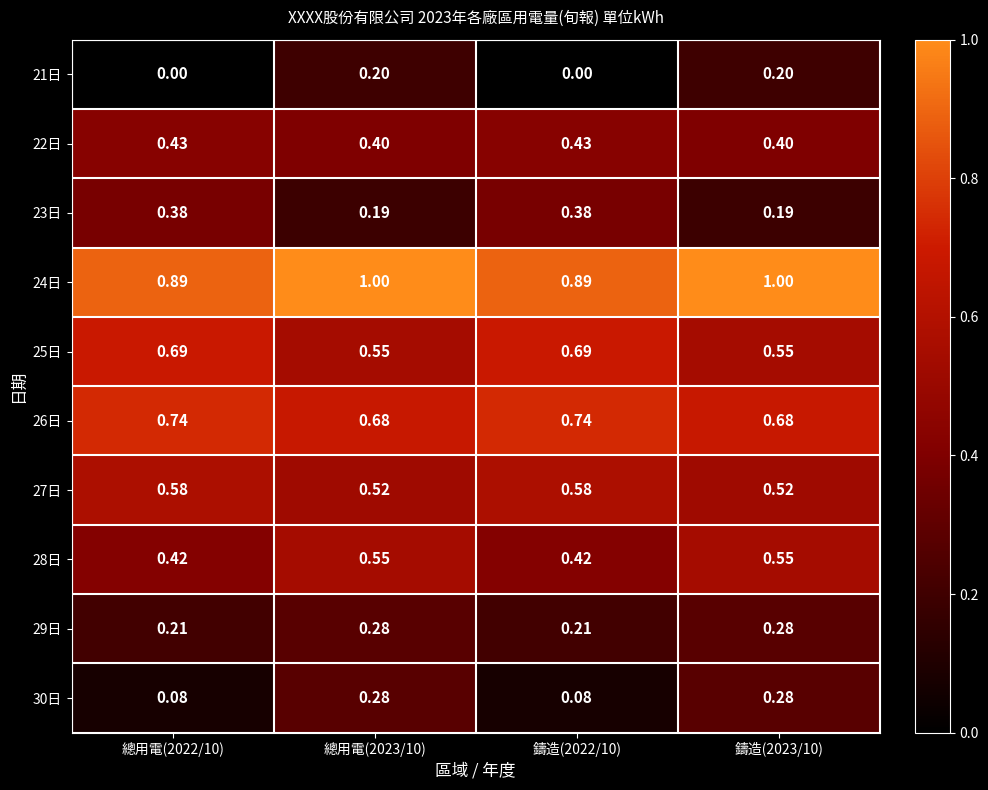

Is the value of 29日 at 鑄造(2023/10) greater than the value of 23日 at 鑄造(2022/10)?

No